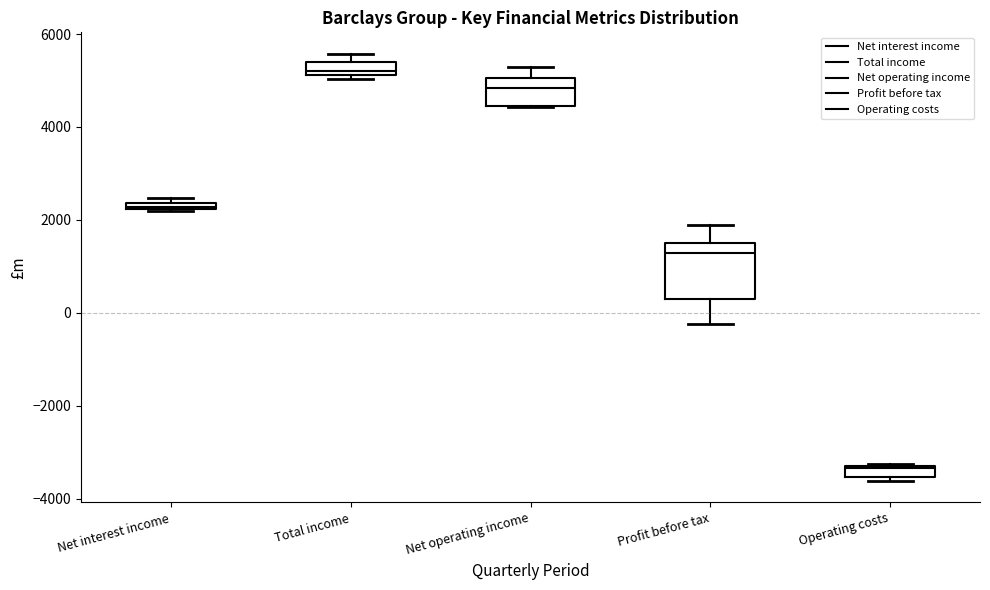

Which box is the tallest, from its lower edge to its upper edge?

Profit before tax